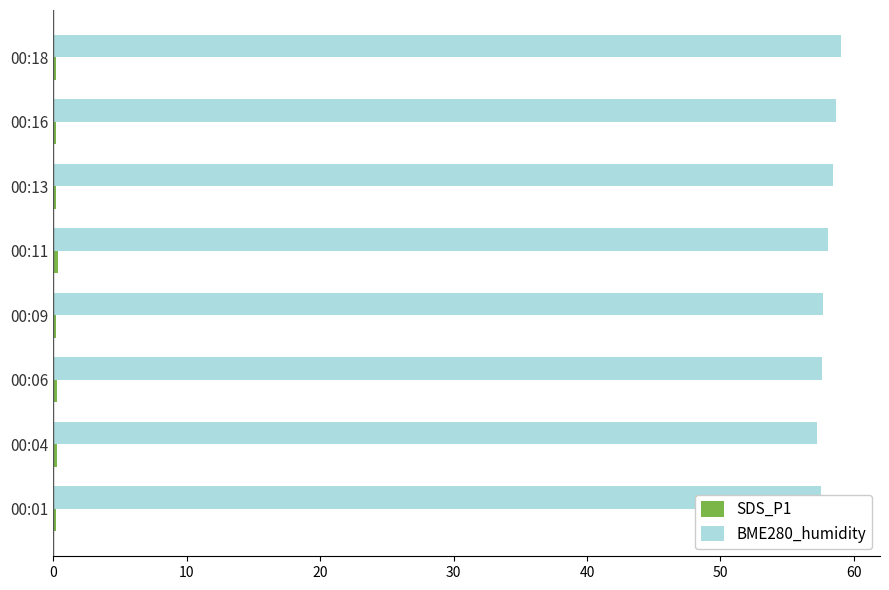

At how many categories does at least one series exceed 13?

8